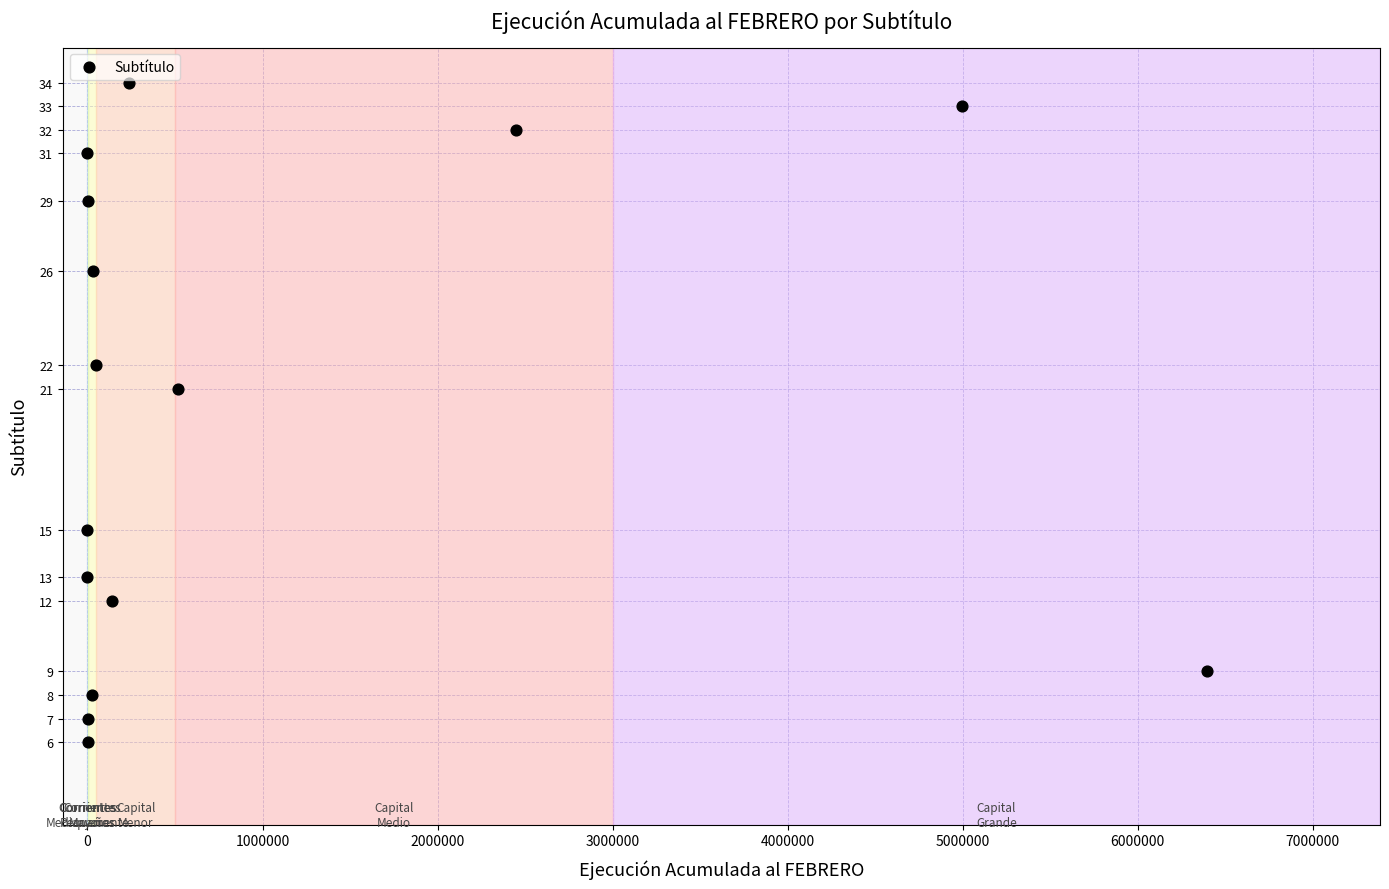

What is the range of Y values (max minus min)?

28